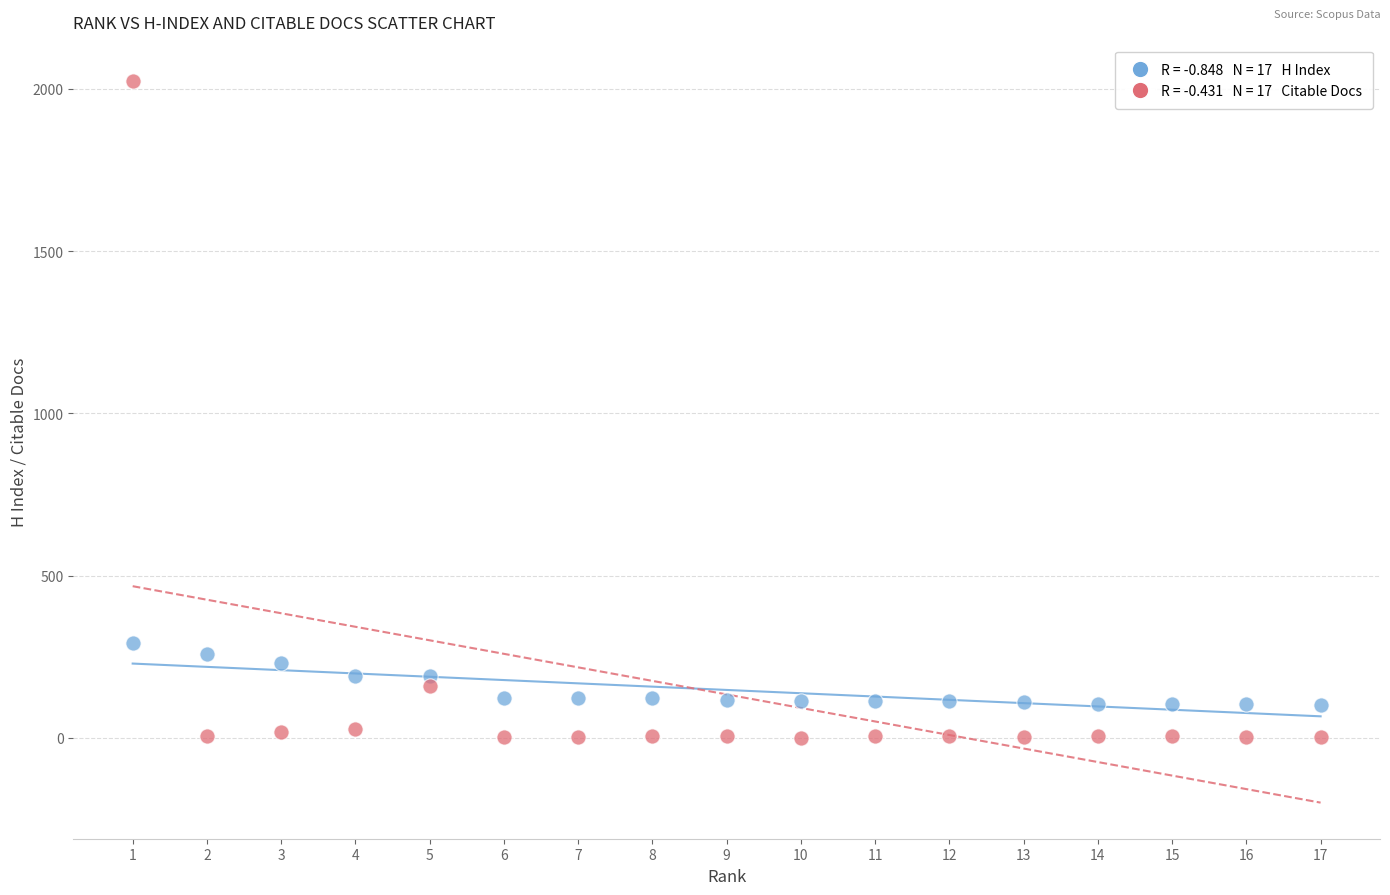

Across all data points, what is the range of Y values (max minus min)?

2025